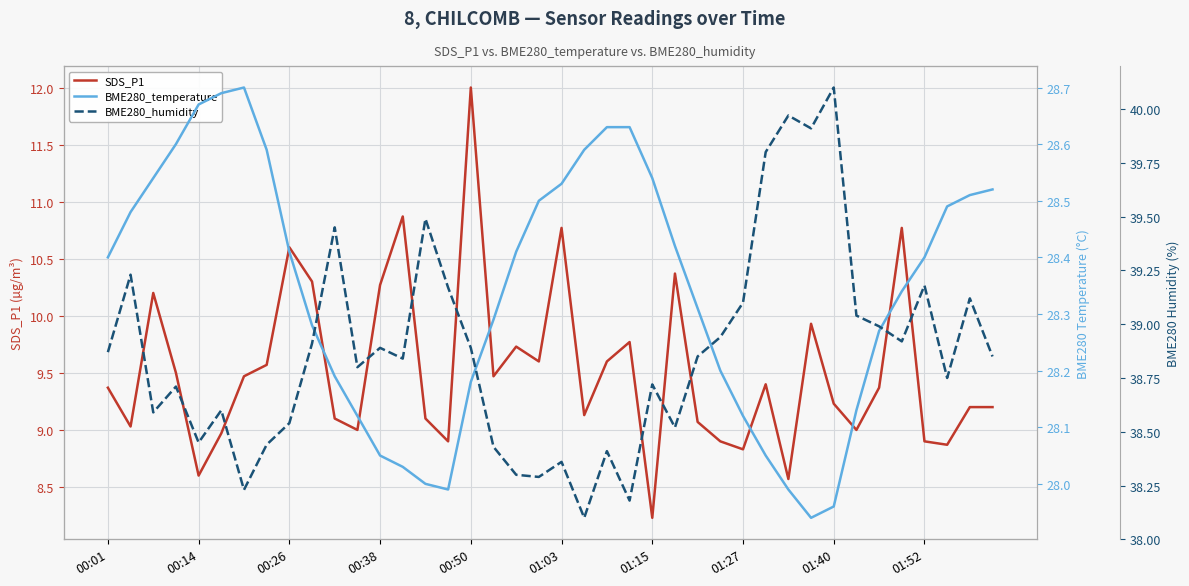

At which label does SDS_P1 reach its peak?

00:50